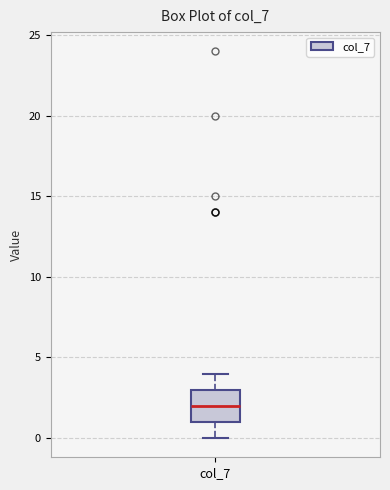

Transcribe this box plot: give where the median line is, the range the box spans, and where the two whiskers end, as read against the y-axis. The values are not printed on the chart, so give them approximately, as read against the axis.

median 2, box 1 to 3, whiskers 0 to 4